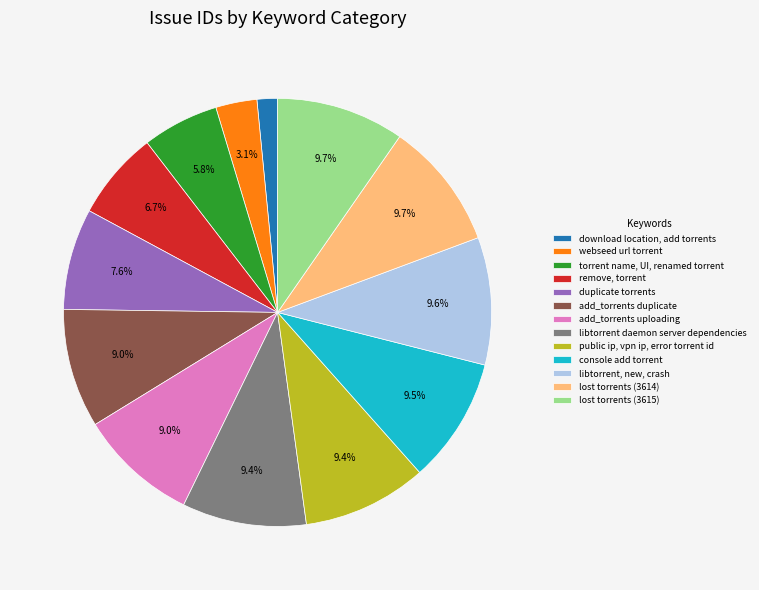

Approximately how many times larger is the value at public ip, vpn ip, error torrent id compared to webseed url torrent?

3.0